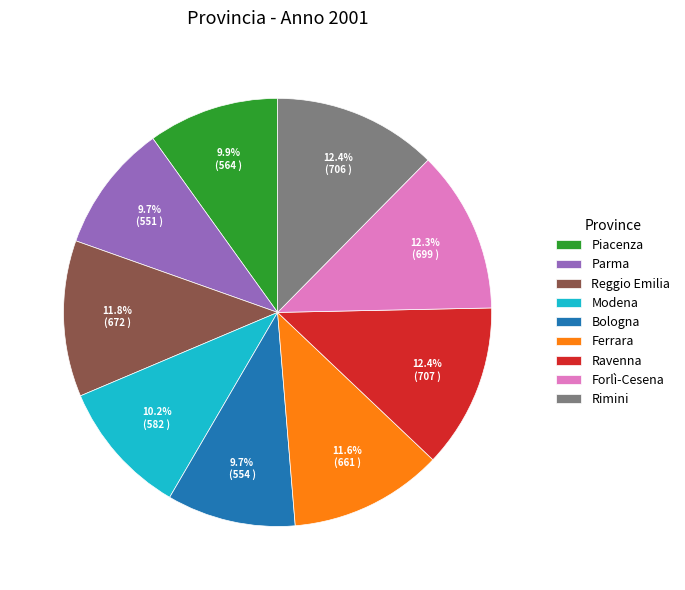

Combined, what portion of the pie is Ravenna and Rimini?

24.8%